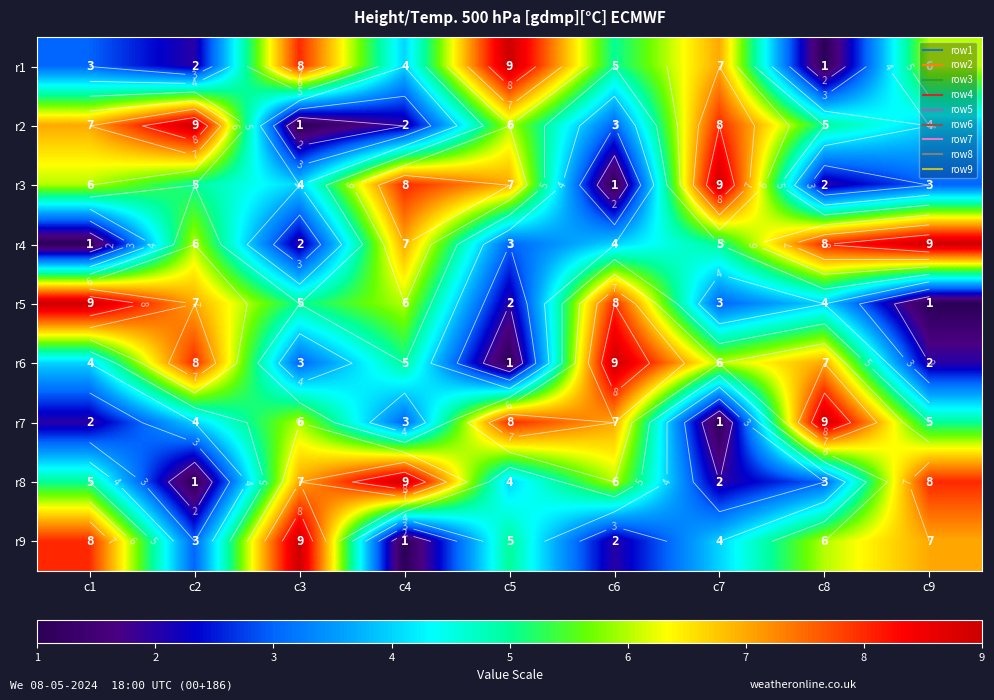

What is the average value of the r4 series?

5